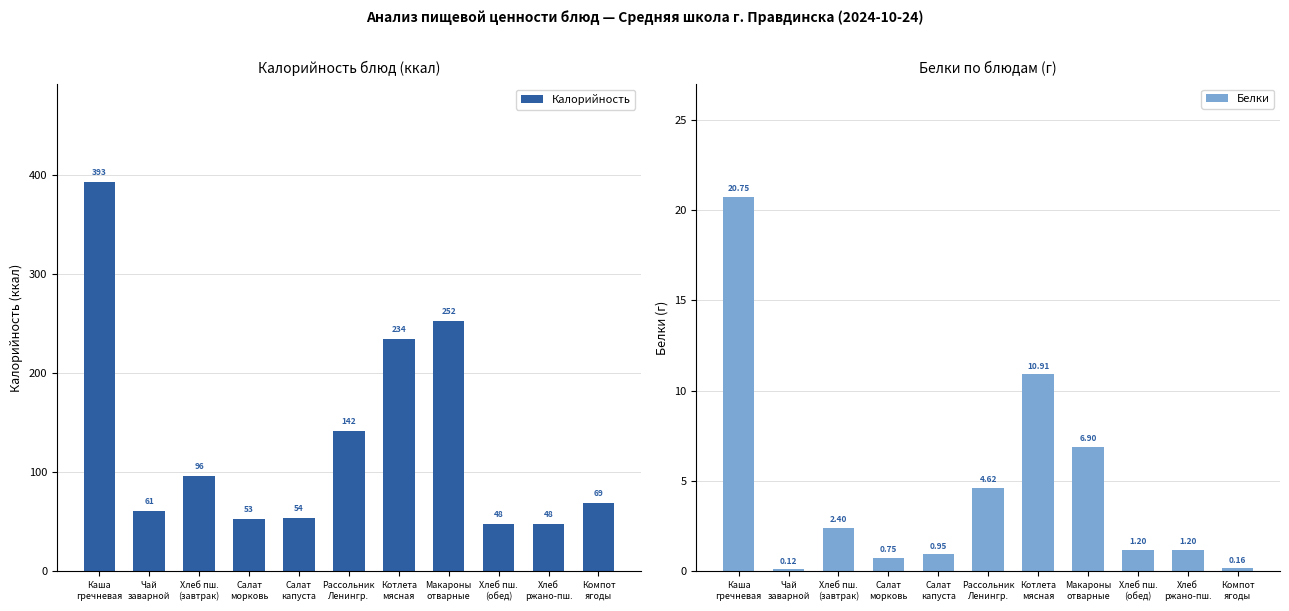

What is the spread (max minus min) of values at Компот
ягоды?

68.6